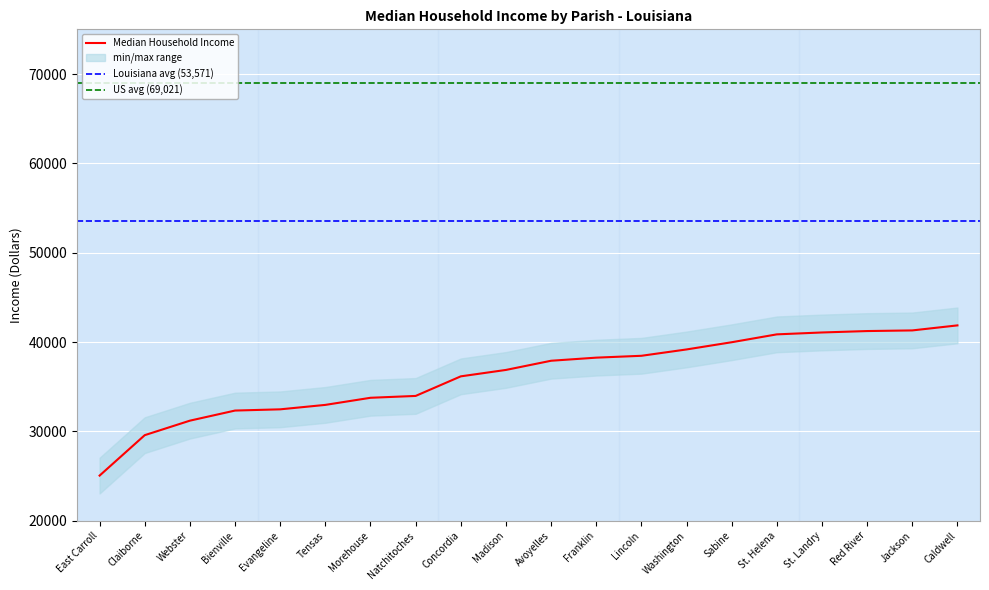

What is the difference between the values at St. Helena and Bienville?

8529